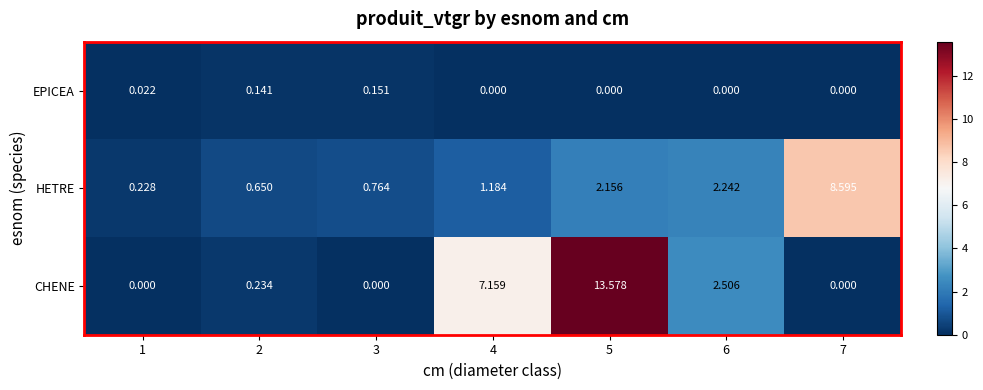

What is the difference between the highest and lowest values at 6?

2.5